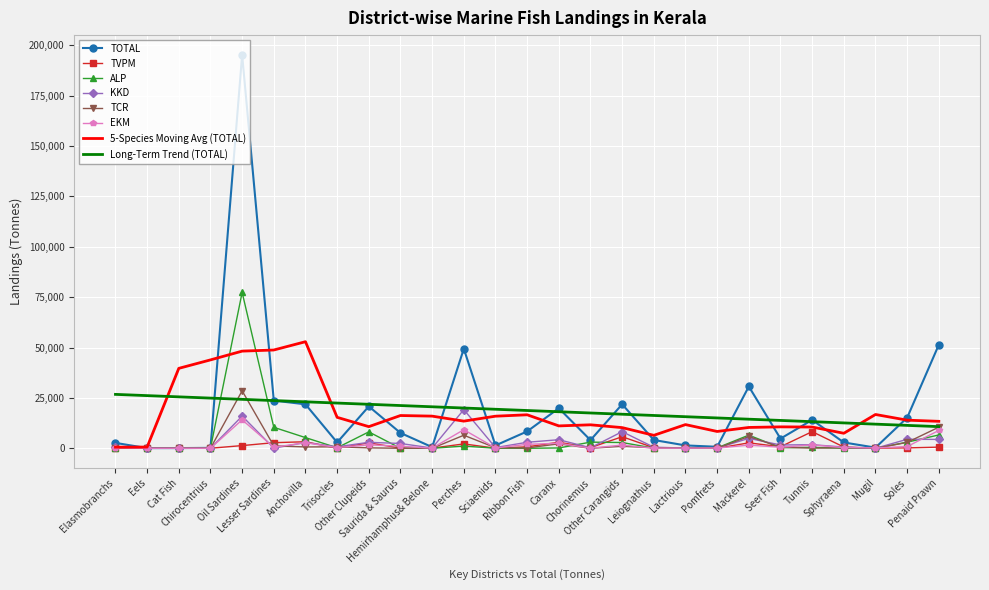

What is the maximum value for ALP?

77353.0